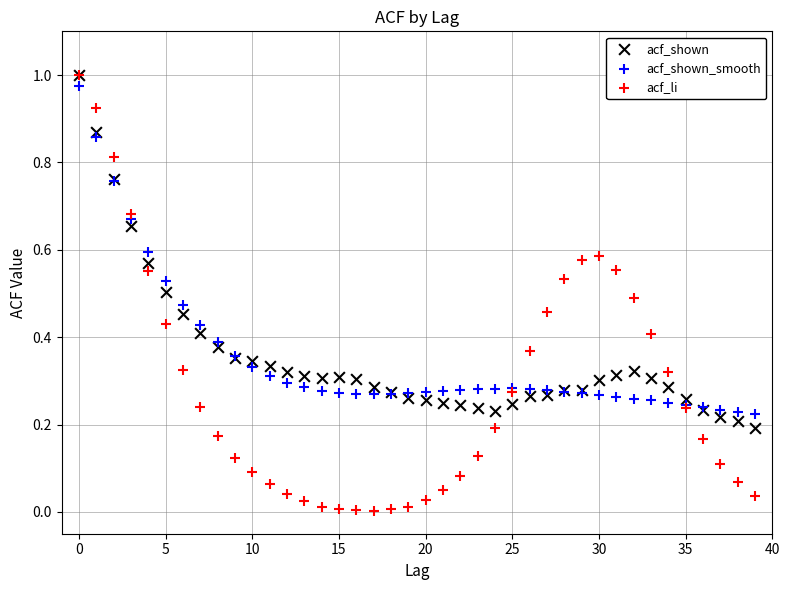

What are all the series names shown in the legend?

acf_shown, acf_shown_smooth, acf_li